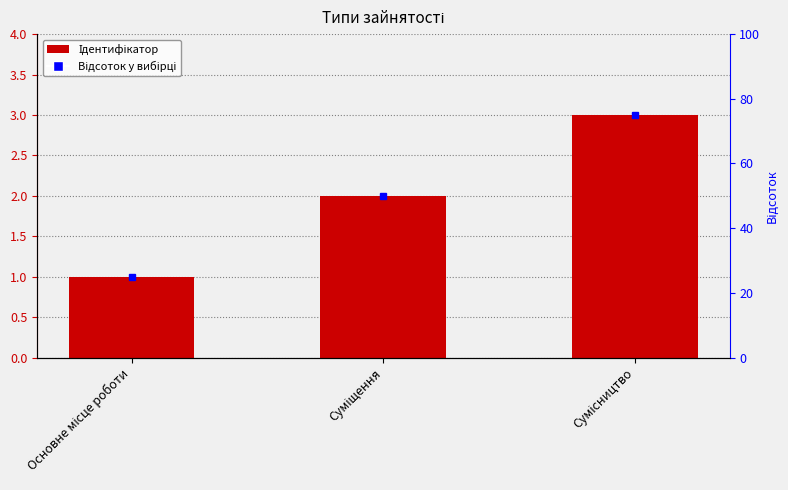

Is it true that the value at Суміщення is 2?

True